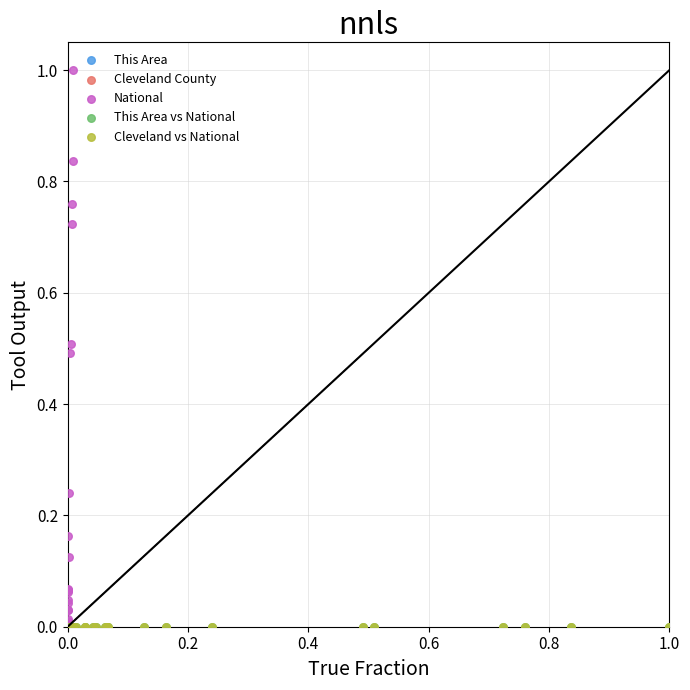

Which series has the largest Y range (max minus min)?

National